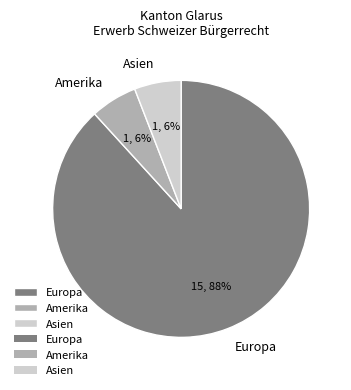

To the nearest percent, what is the average slice percentage?

33%